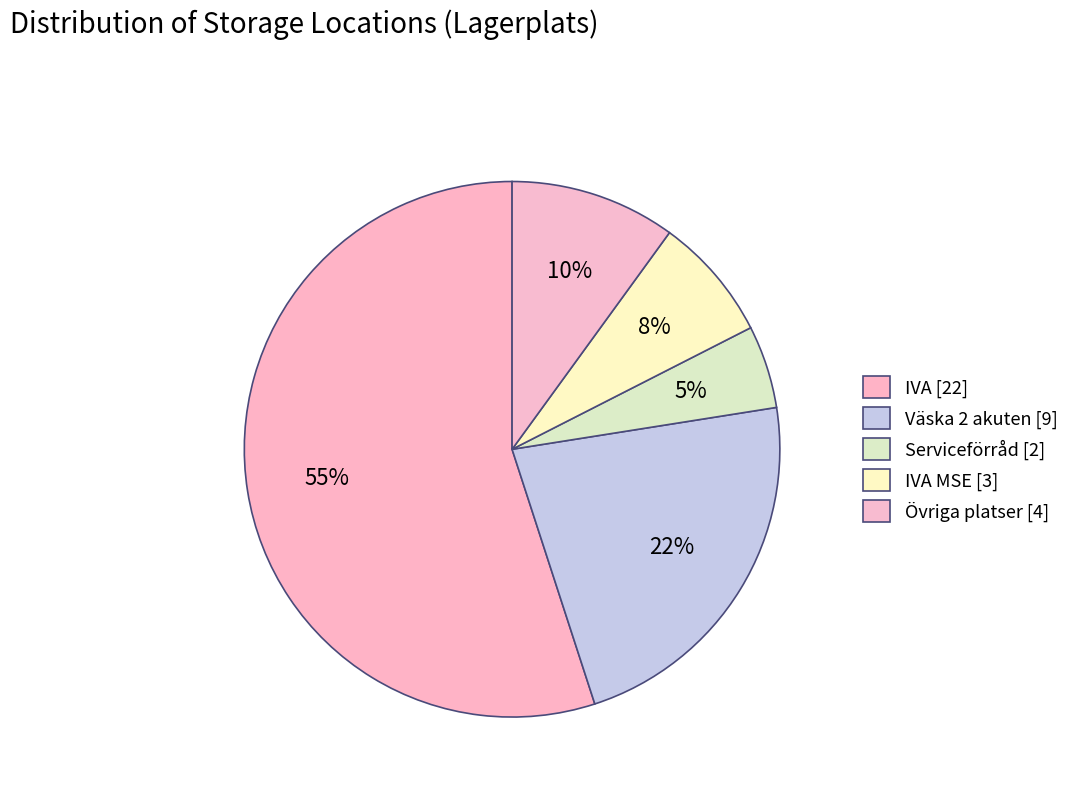

Count the number of slices in the pie.

5